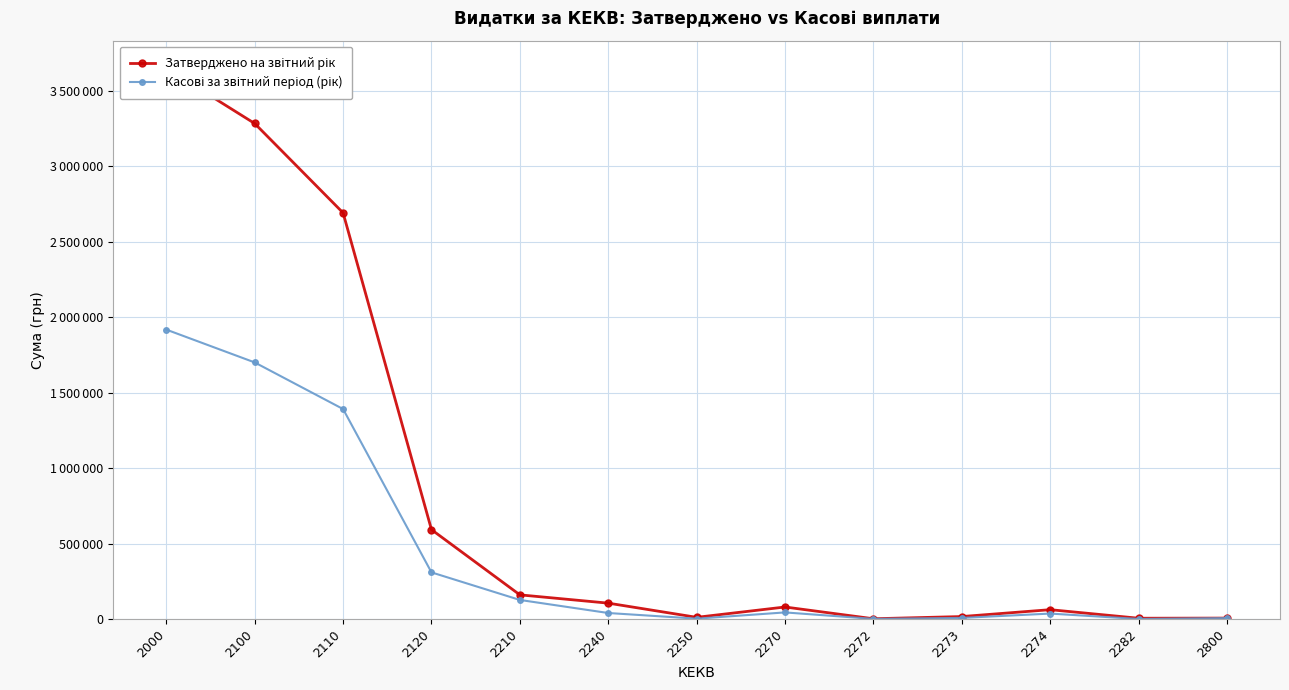

True or false: Затверджено на звітний рік has a value of 105050.0 at 2240.

True